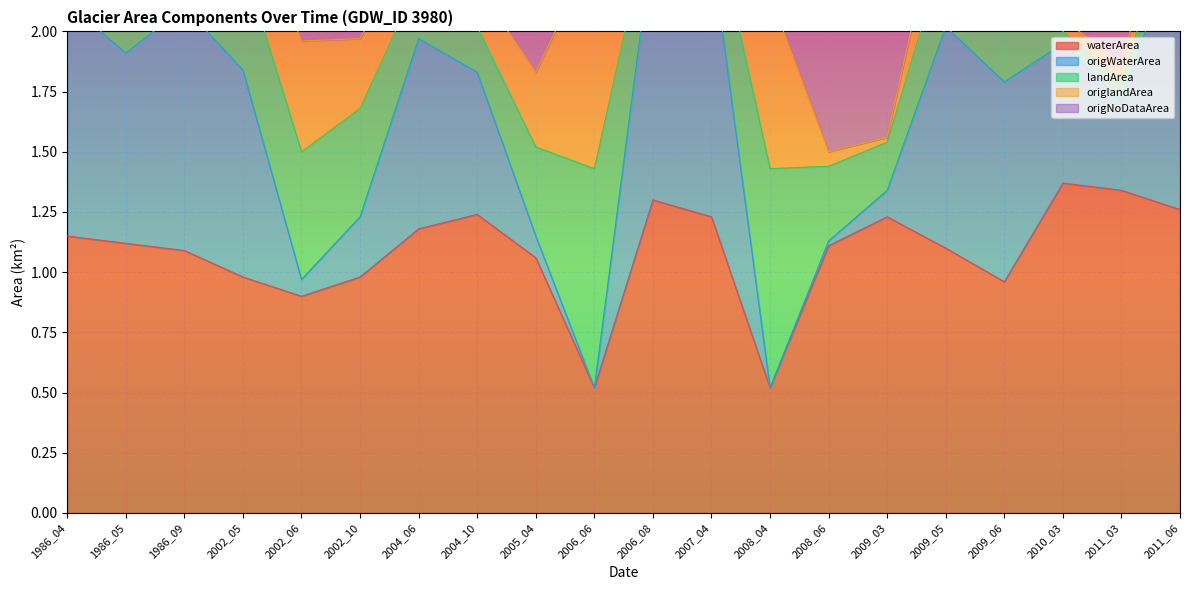

True or false: waterArea and origNoDataArea intersect in this chart.

False